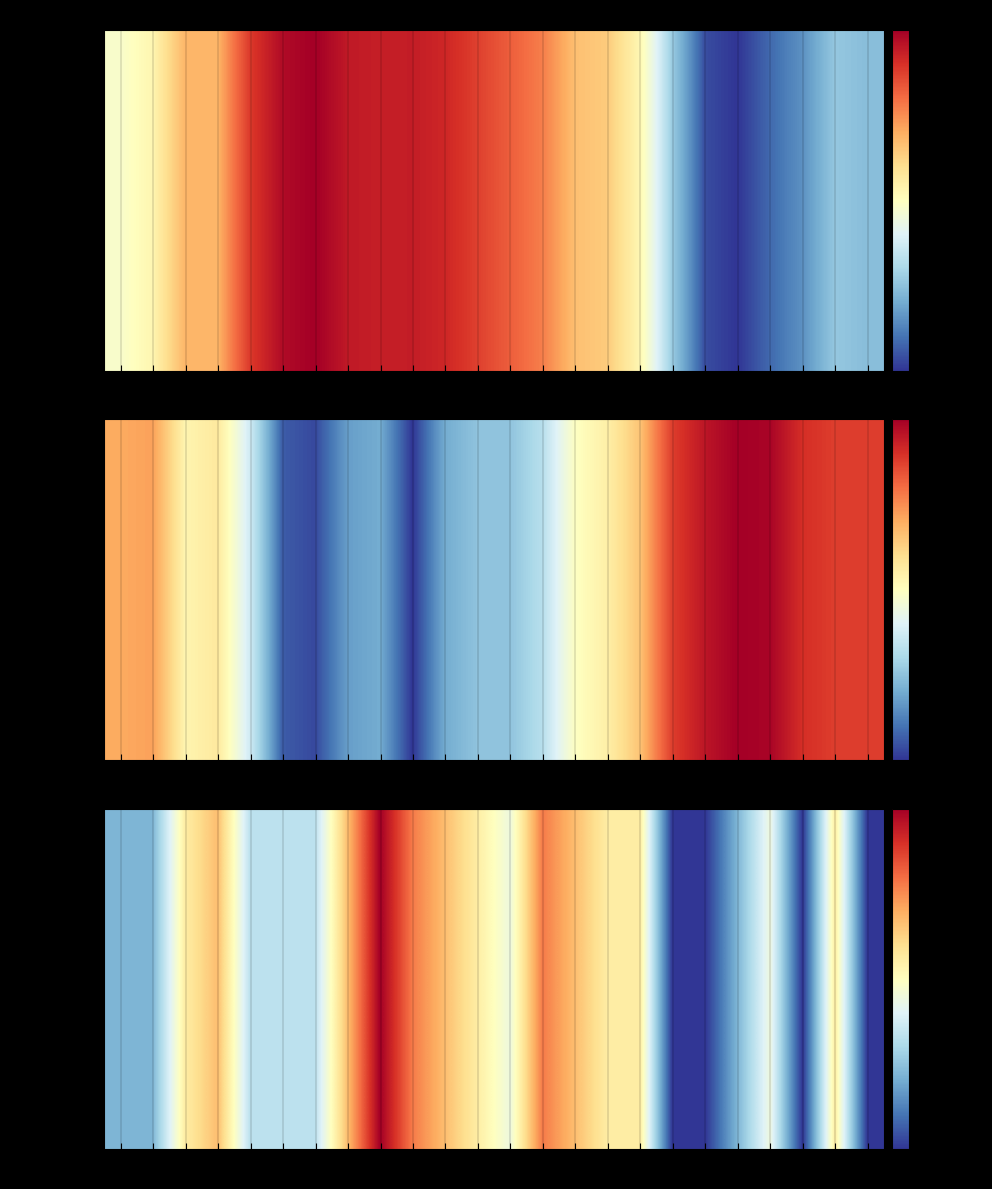

How many data points does each series have?

24